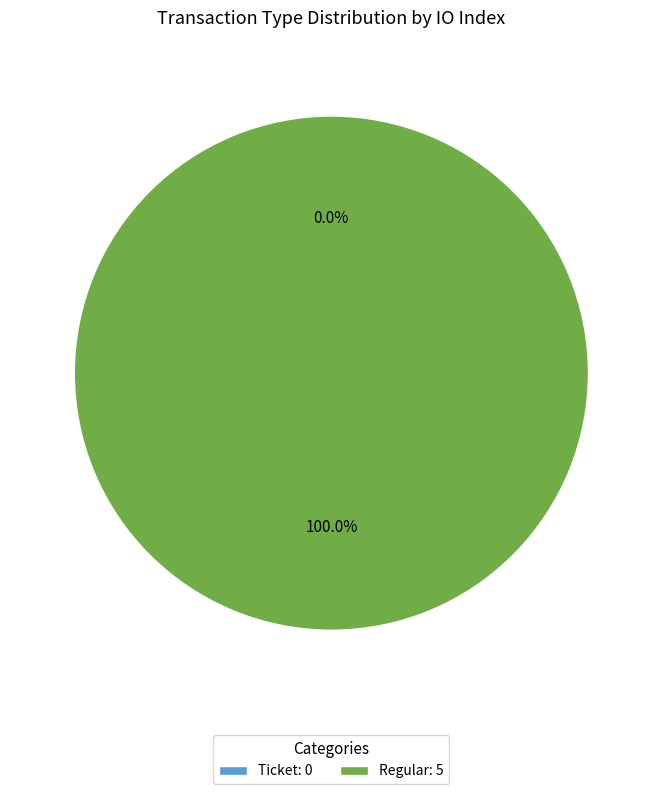

How many segments does this pie chart have?

2